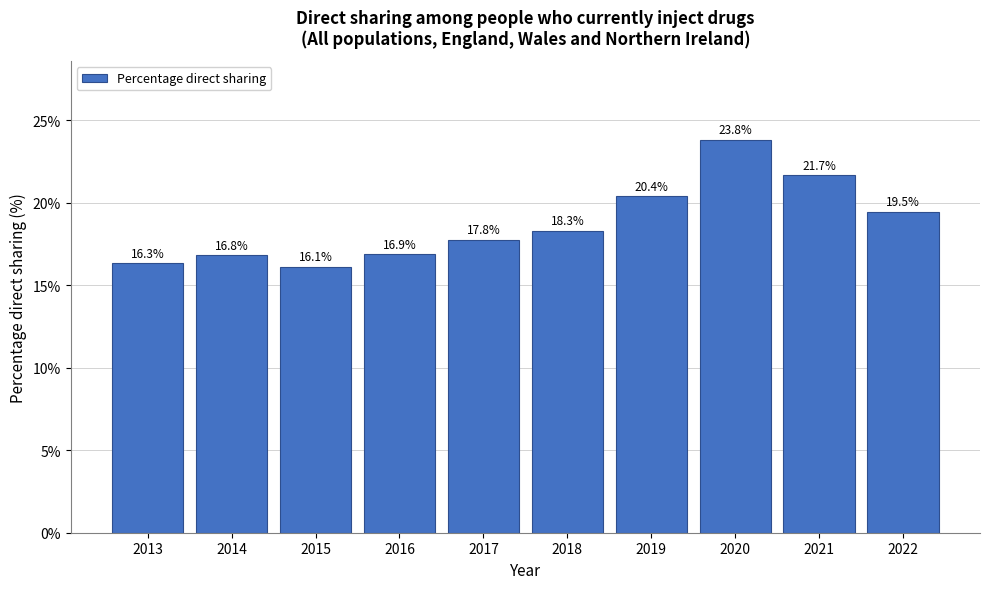

Reading left to right, extract all data points from this chart.

2013=16.3	2014=16.8	2015=16.1	2016=16.9	2017=17.8	2018=18.3	2019=20.4	2020=23.8	2021=21.7	2022=19.5